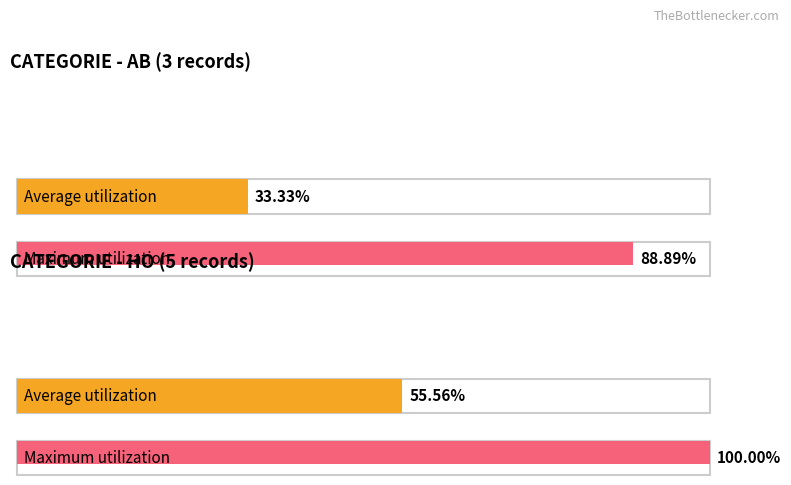

How many distinct data groups are displayed?

2